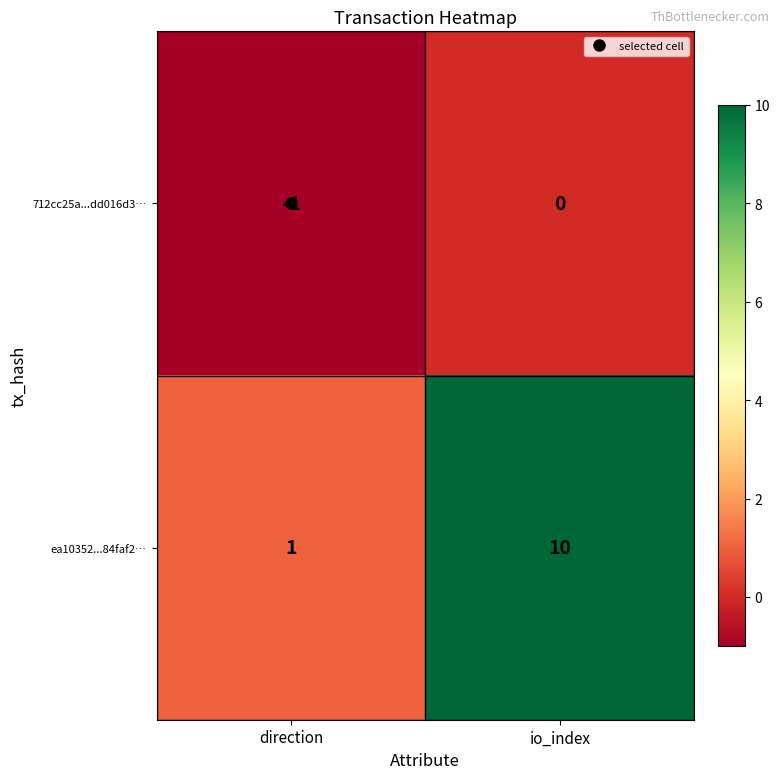

List the series in order of their overall mean, lowest first.

712cc25a...dd016d3…, ea10352...84faf2…